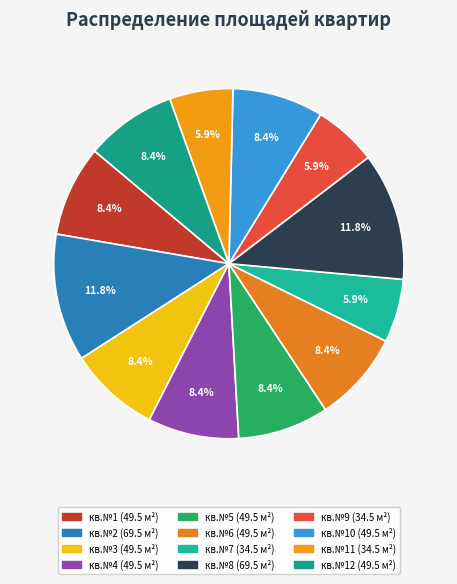

Rank the categories by value from highest to lowest.

кв.№2, кв.№8, кв.№1, кв.№3, кв.№4, кв.№5, кв.№6, кв.№10, кв.№12, кв.№7, кв.№9, кв.№11